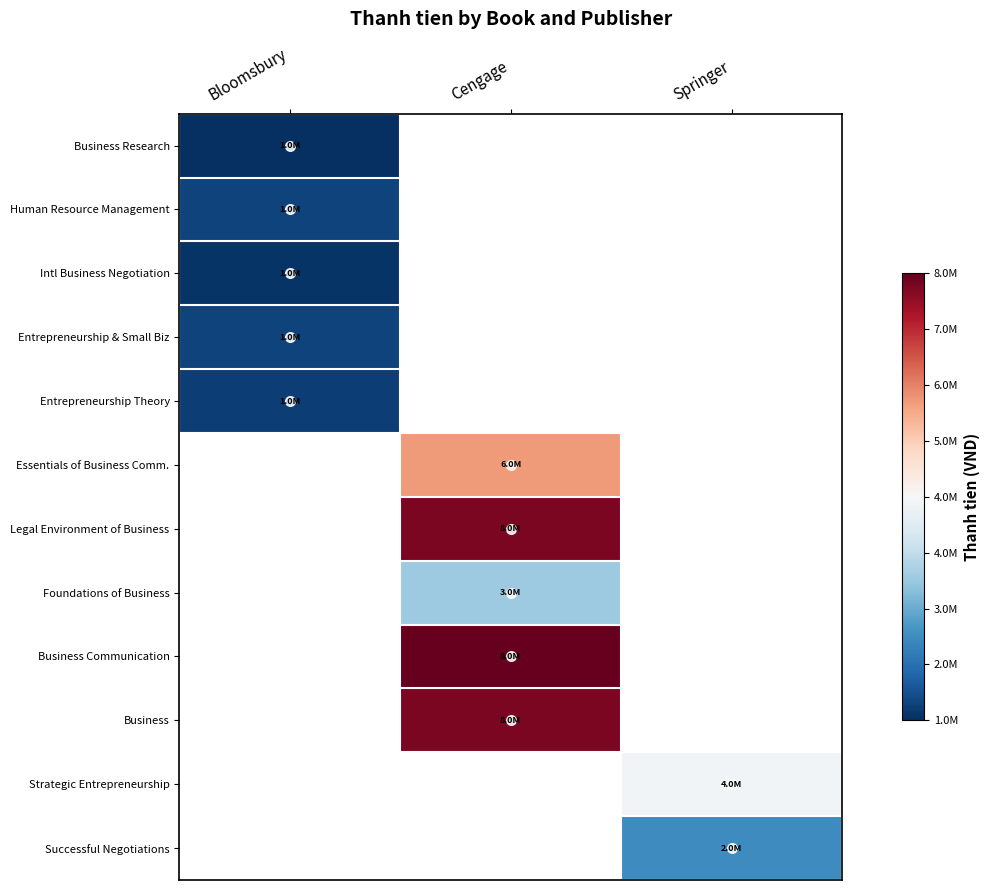

At how many categories does at least one series exceed 7758821?

1